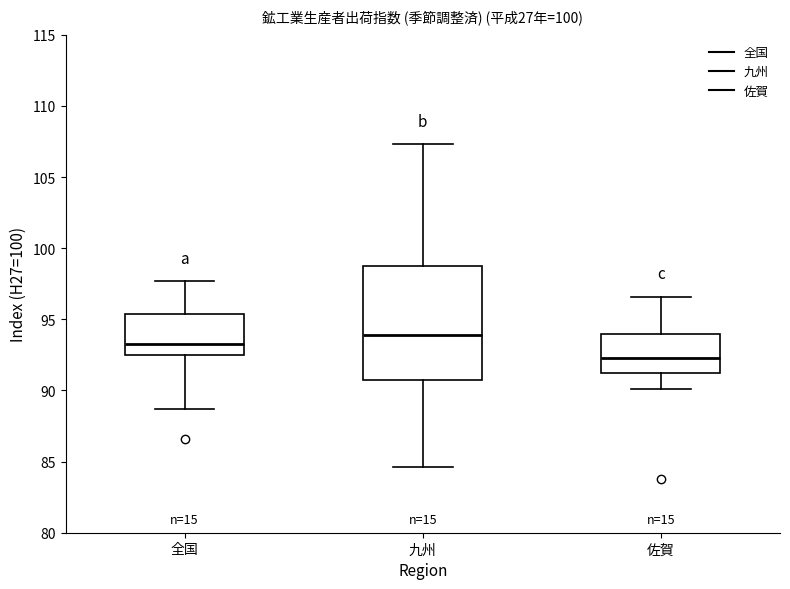

Comparing the boxes themselves (not the whiskers), which one is the tallest?

九州